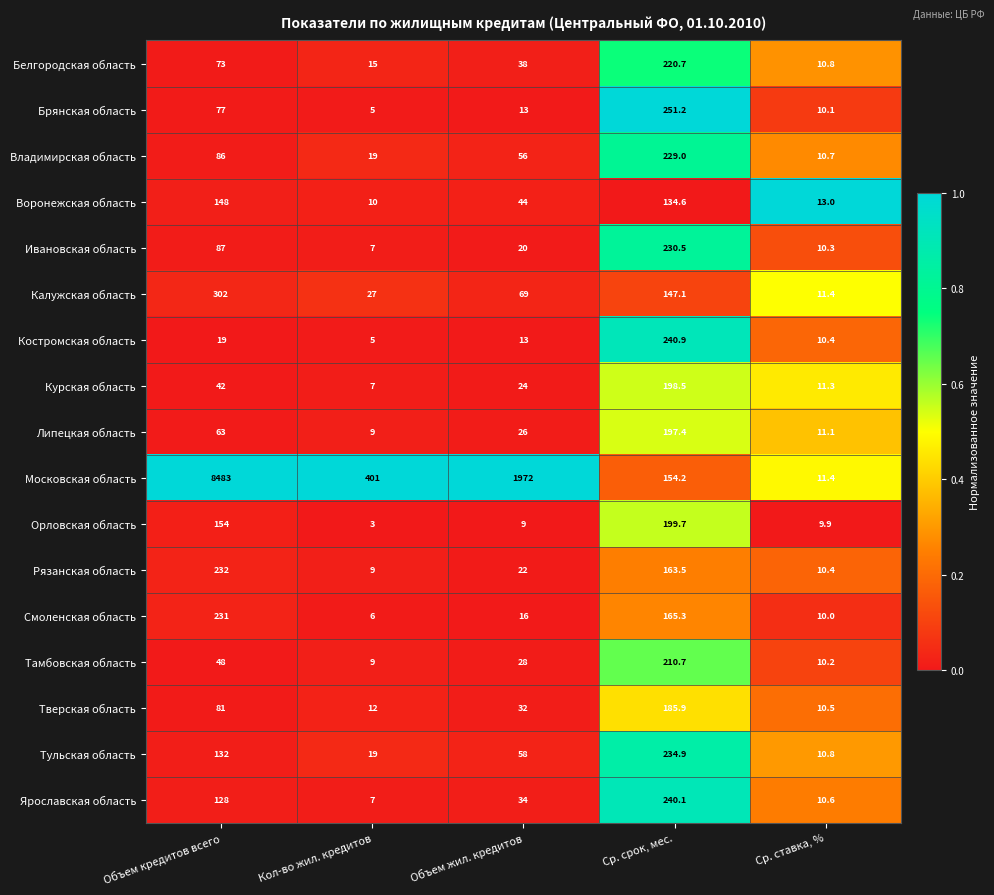

What is the smallest value displayed?

3.0